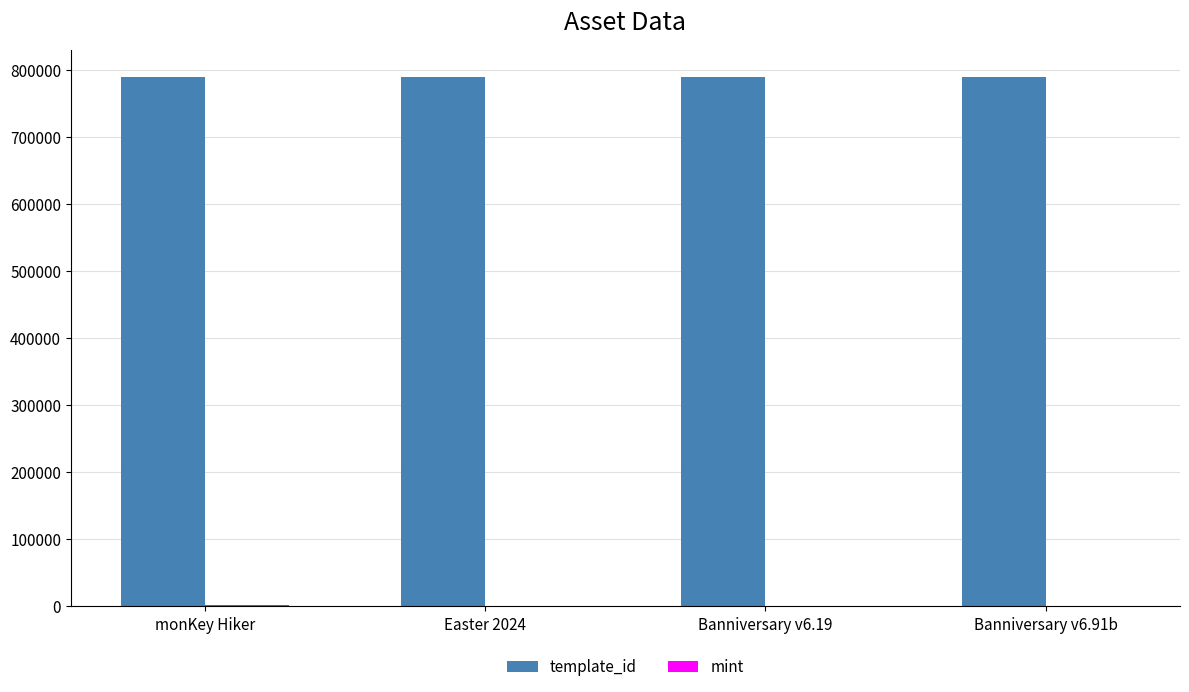

What is the sum of all template_id values?

3157292